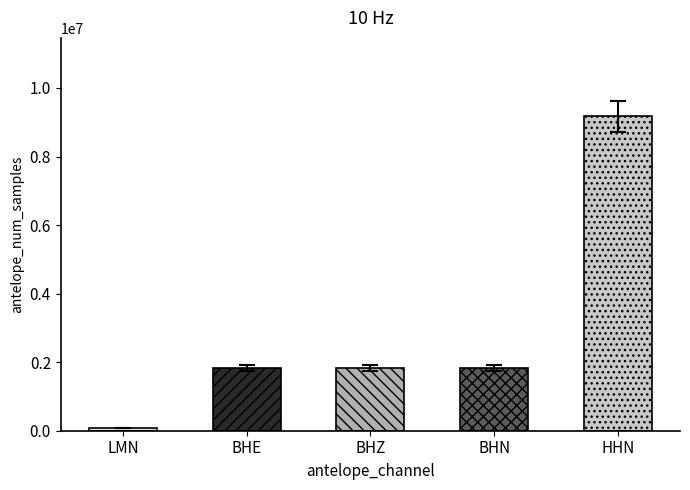

At which label does the data first exceed 1834339?

BHE